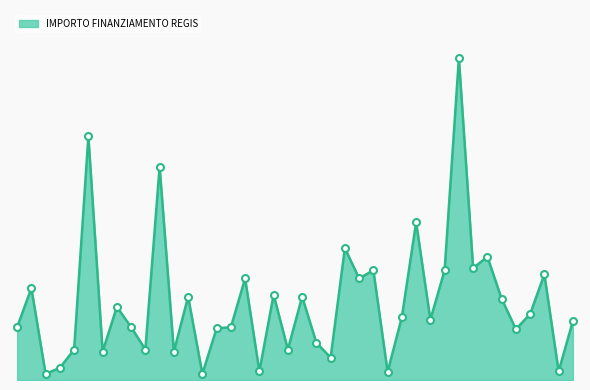

Does the chart display data point markers on the line(s)?

No